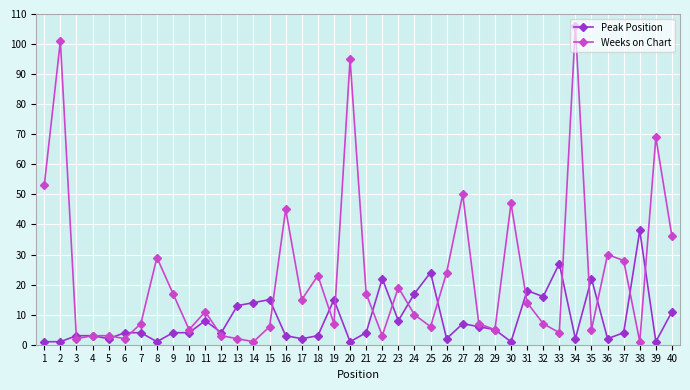

Reading right to left, extract all data points from this chart.

Peak Position: 40=11	39=1	38=38	37=4	36=2	35=22	34=2	33=27	32=16	31=18	30=1	29=5	28=6	27=7	26=2	25=24	24=17	23=8	22=22	21=4	20=1	19=15	18=3	17=2	16=3	15=15	14=14	13=13	12=4	11=8	10=4	9=4	8=1	7=4	6=4	5=2	4=3	3=3	2=1	1=1
Weeks on Chart: 40=36	39=69	38=1	37=28	36=30	35=5	34=106	33=4	32=7	31=14	30=47	29=5	28=7	27=50	26=24	25=6	24=10	23=19	22=3	21=17	20=95	19=7	18=23	17=15	16=45	15=6	14=1	13=2	12=3	11=11	10=5	9=17	8=29	7=7	6=2	5=3	4=3	3=2	2=101	1=53